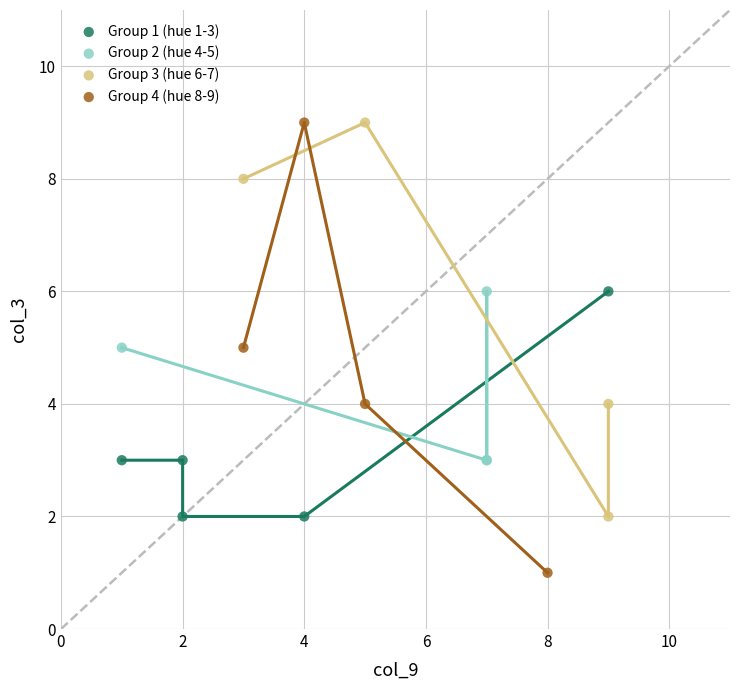

Which series contains the lowest Y value?

Group 4 (hue 8-9)